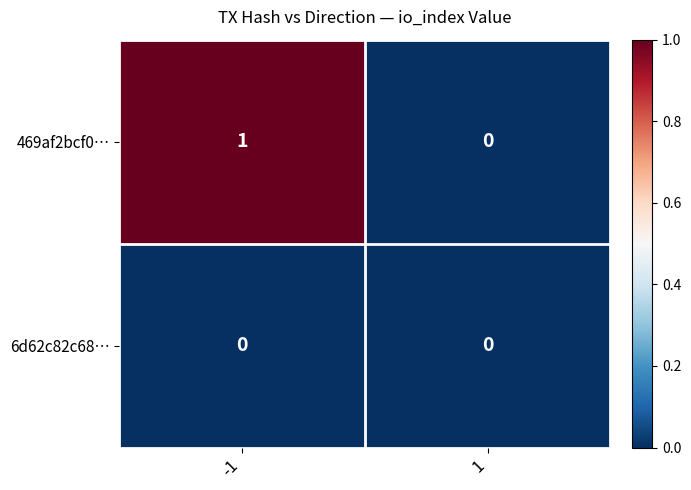

What is the difference between the highest and lowest values at -1?

1